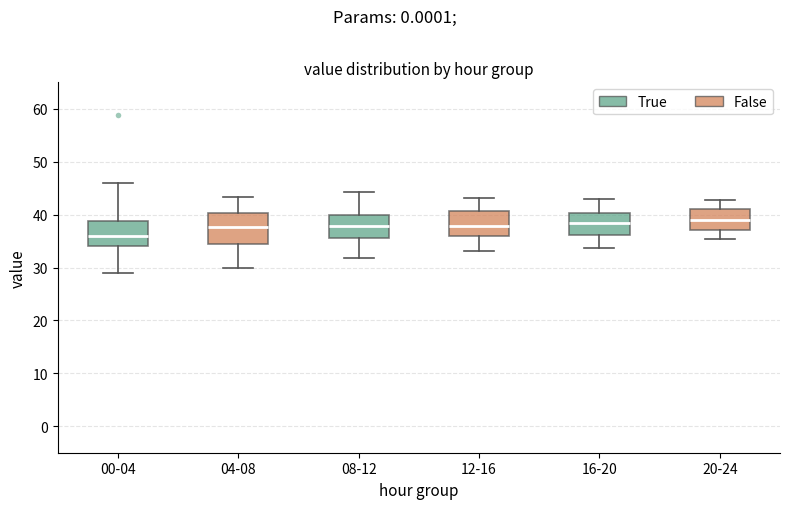

Reading left to right, transcribe this box plot: for each box, give where its median line is, the range the box spans, and where its two whiskers end, as read against the y-axis. The values are not printed on the chart, so give them approximately, as read against the axis.

00-04: median 36, box 34 to 39, whiskers 29 to 46
04-08: median 38, box 35 to 40, whiskers 30 to 43
08-12: median 38, box 36 to 40, whiskers 32 to 44
12-16: median 38, box 36 to 41, whiskers 33 to 43
16-20: median 38, box 36 to 40, whiskers 34 to 43
20-24: median 39, box 37 to 41, whiskers 35 to 43